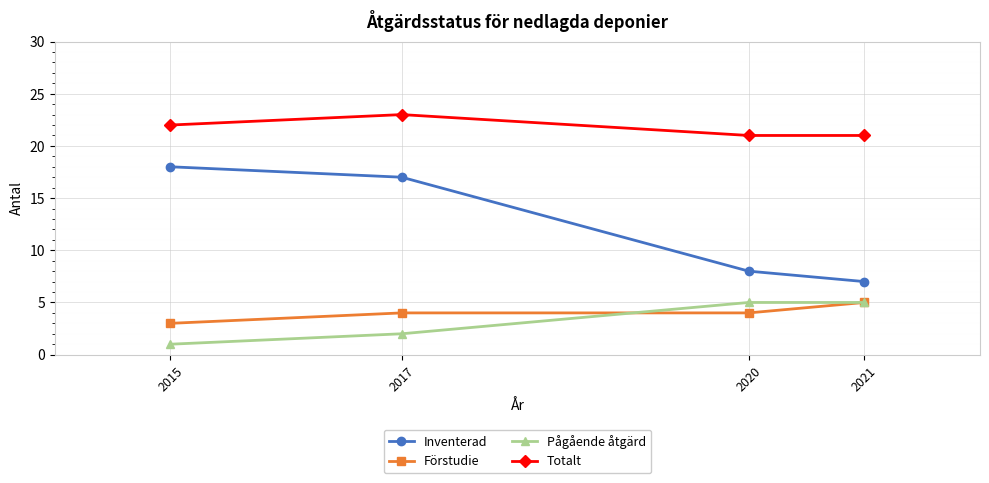

Does the chart display data point markers on the line(s)?

Yes